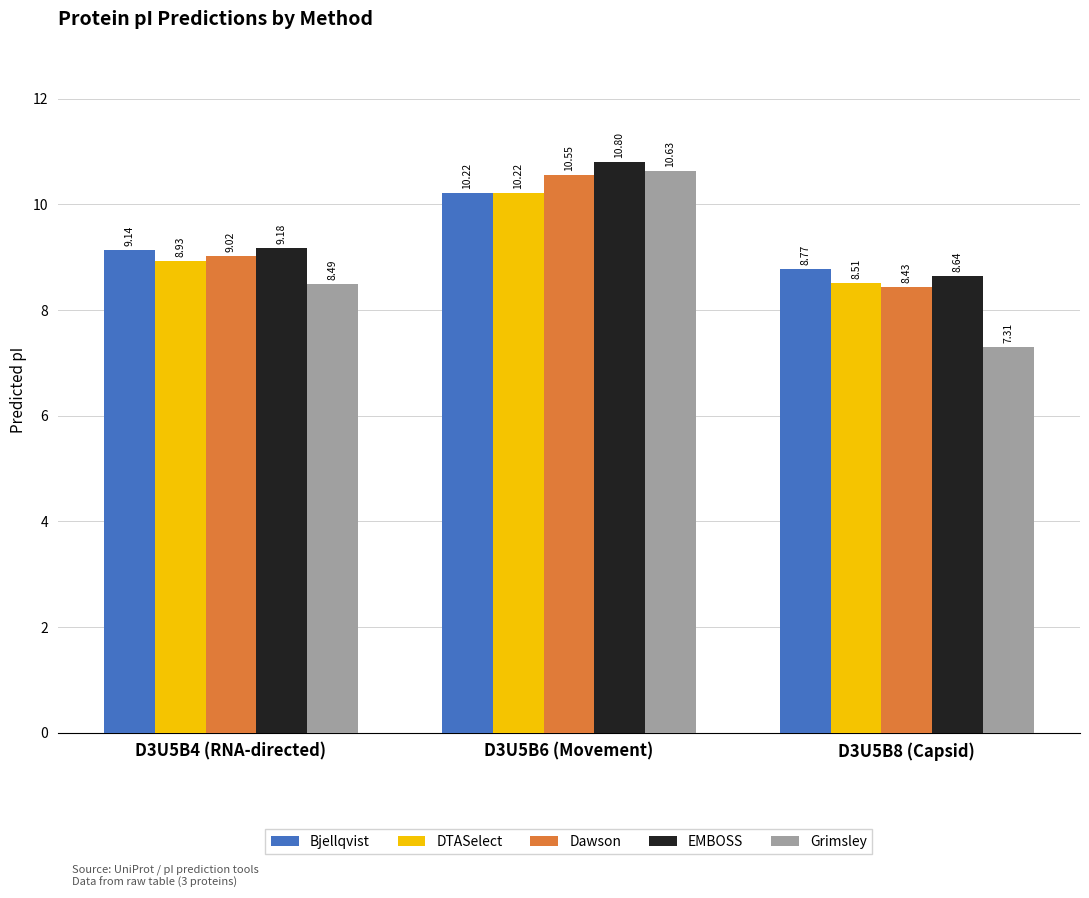

Reading left to right, list all the values displayed in this chart.

Bjellqvist: D3U5B4 (RNA-directed)=9.1	D3U5B6 (Movement)=10.2	D3U5B8 (Capsid)=8.8
DTASelect: D3U5B4 (RNA-directed)=8.9	D3U5B6 (Movement)=10.2	D3U5B8 (Capsid)=8.5
Dawson: D3U5B4 (RNA-directed)=9.0	D3U5B6 (Movement)=10.6	D3U5B8 (Capsid)=8.4
EMBOSS: D3U5B4 (RNA-directed)=9.2	D3U5B6 (Movement)=10.8	D3U5B8 (Capsid)=8.6
Grimsley: D3U5B4 (RNA-directed)=8.5	D3U5B6 (Movement)=10.6	D3U5B8 (Capsid)=7.3